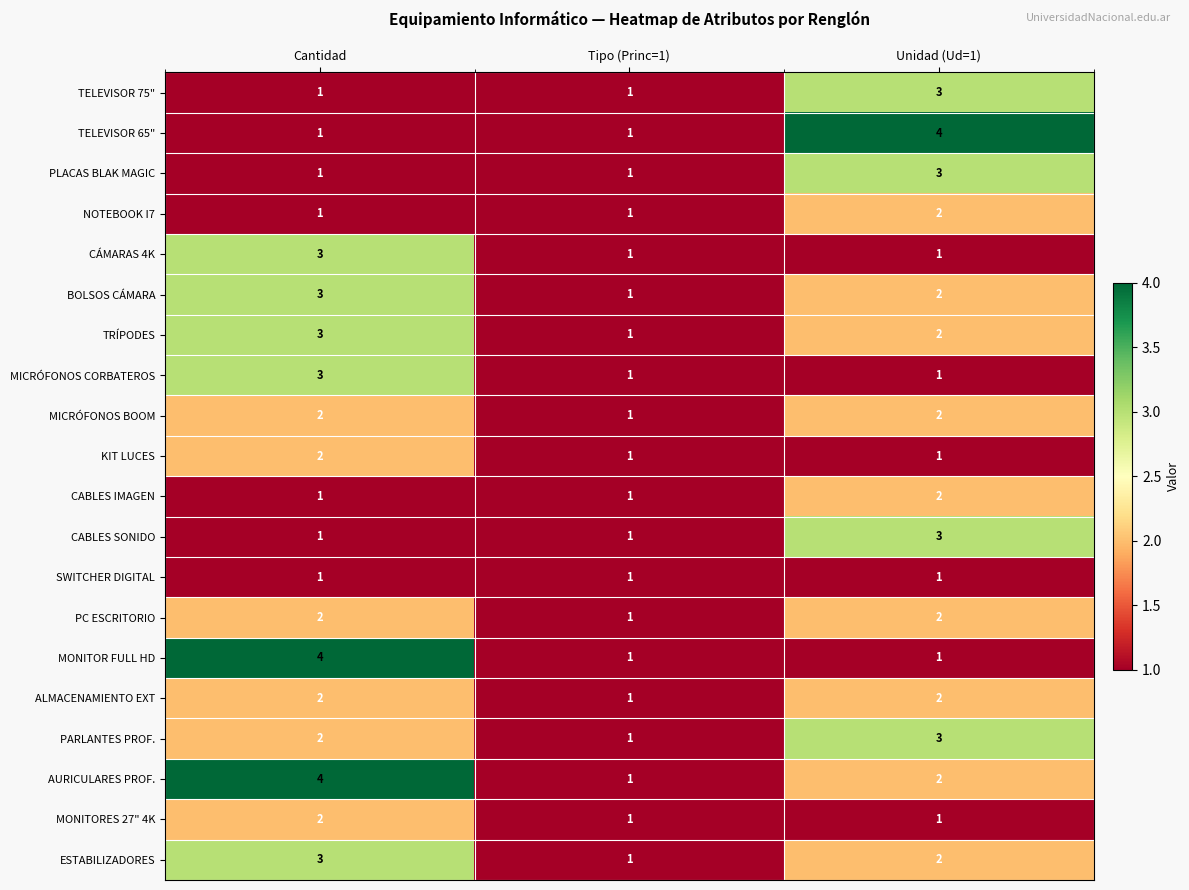

What is the total value across all series at Cantidad?

42